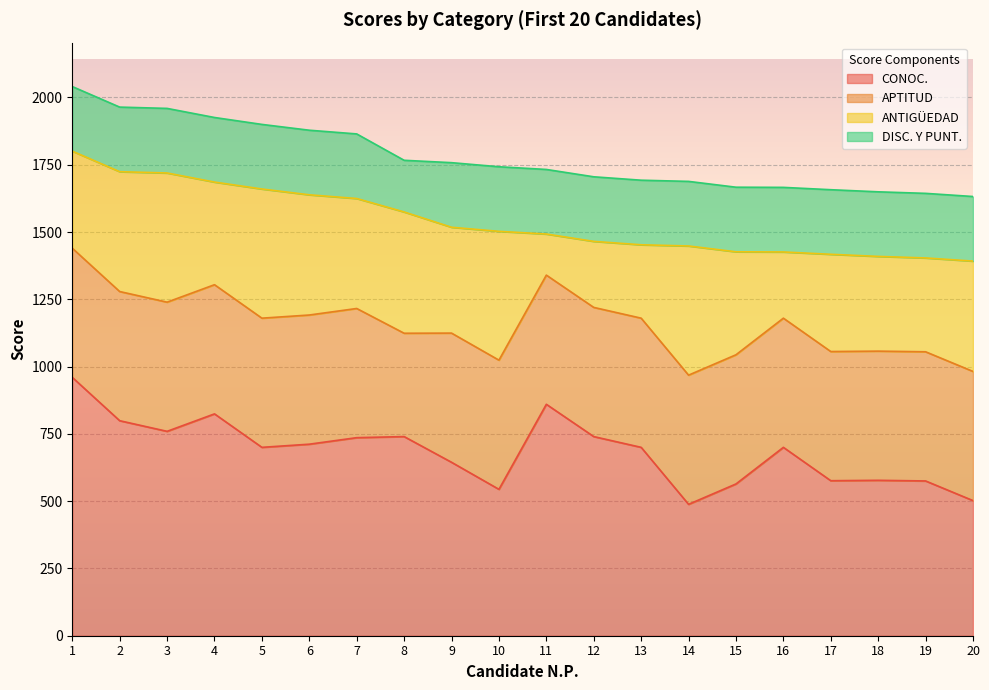

The ANTIGÜEDAD series shows 410.0 at 20. True or false?

True